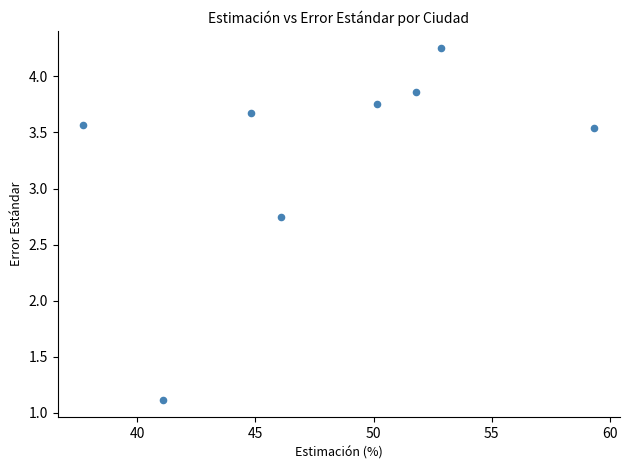

What is the range of Y values (max minus min)?

3.1